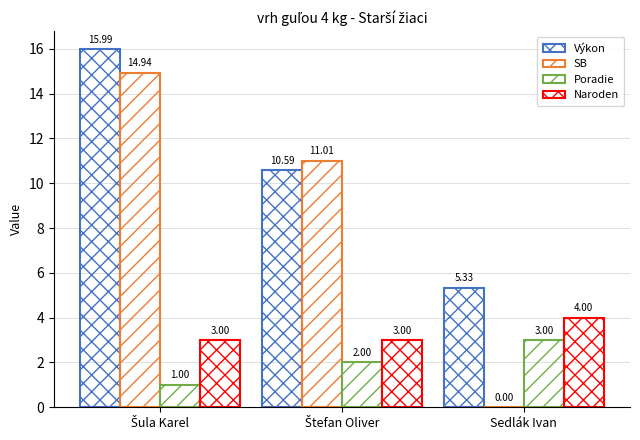

Is the value of Naroden at Sedlák Ivan greater than the value of SB at Sedlák Ivan?

Yes